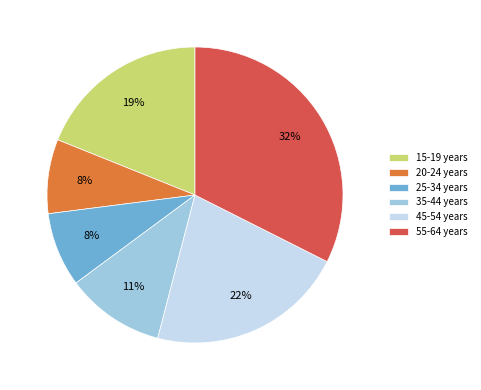

True or false: 15-19 years accounts for 5% of the total.

False